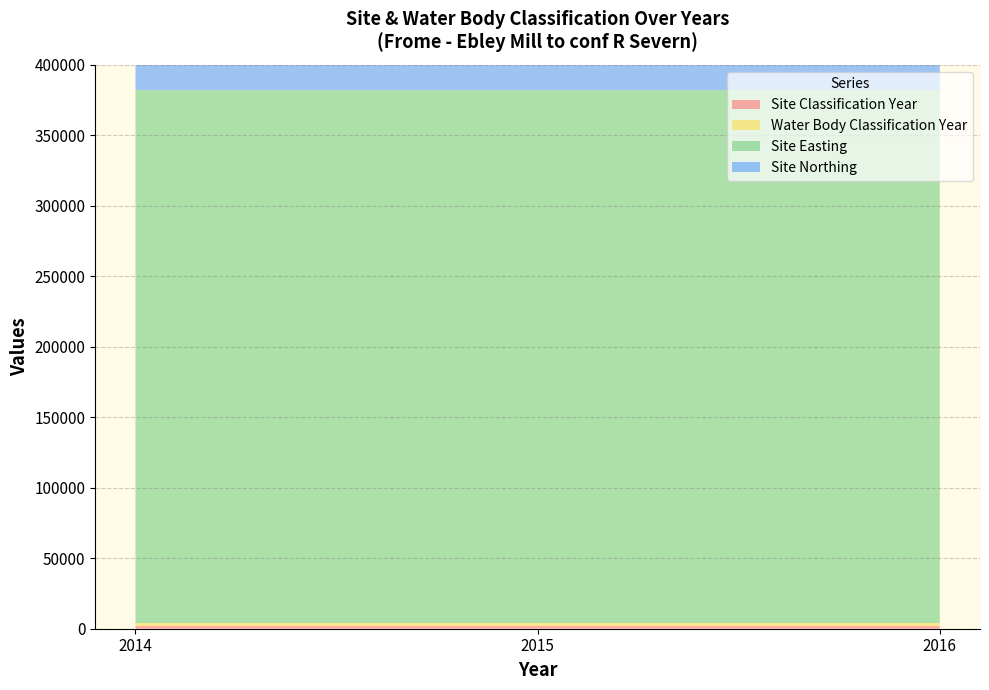

Reading left to right, list all the values displayed in this chart.

Site Classification Year: 2014=2014	2015=2015	2016=2016
Water Body Classification Year: 2014=2014	2015=2015	2016=2016
Site Easting: 2014=378042	2015=378042	2016=378042
Site Northing: 2014=205816	2015=205816	2016=205816